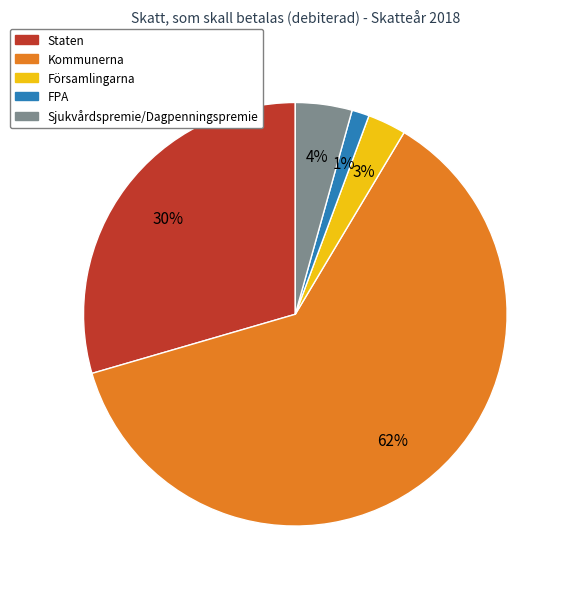

Count the number of slices in the pie.

5